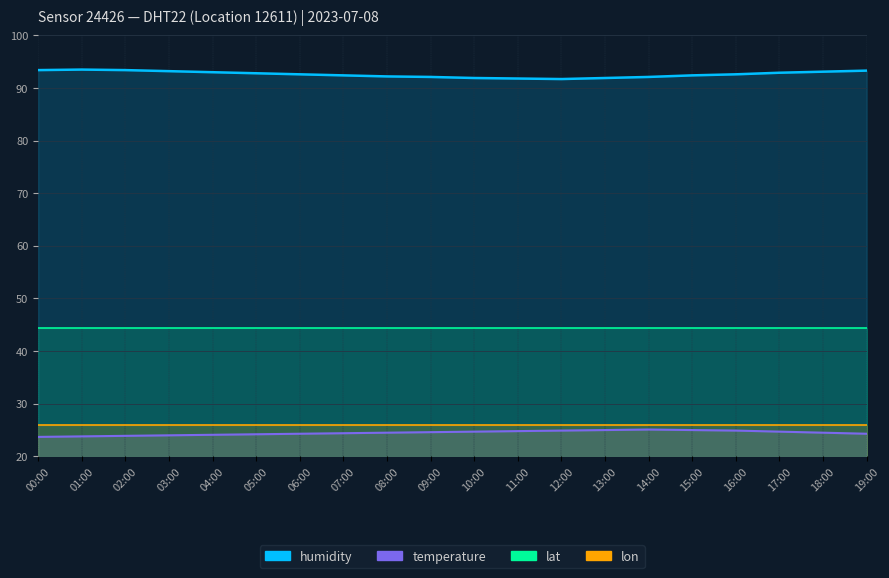

True or false: humidity and temperature intersect in this chart.

False